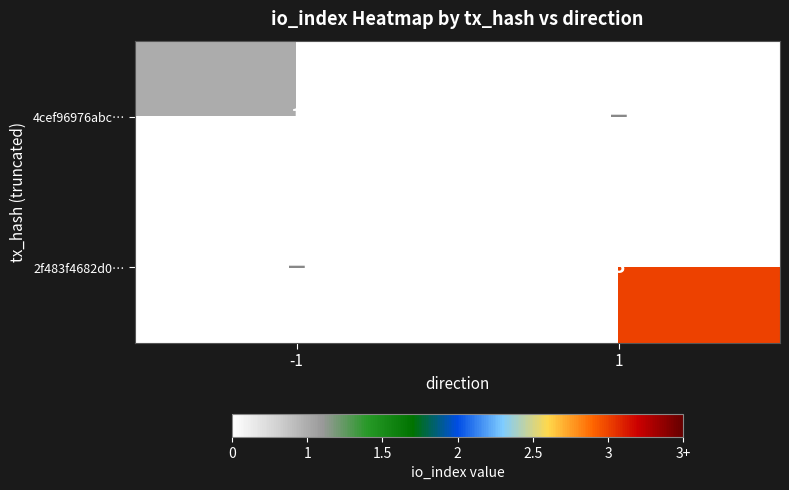

Is the value of 4cef96976abc… at -1 greater than the value of 2f483f4682d0… at 1?

No